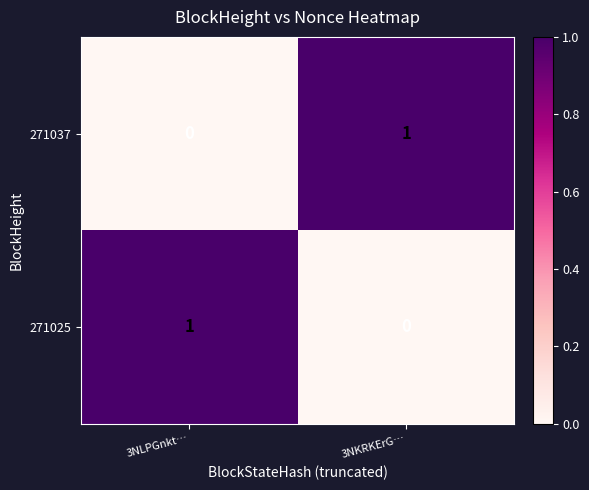

At 3NKRKErG…, list the series in order from largest to smallest.

271037, 271025